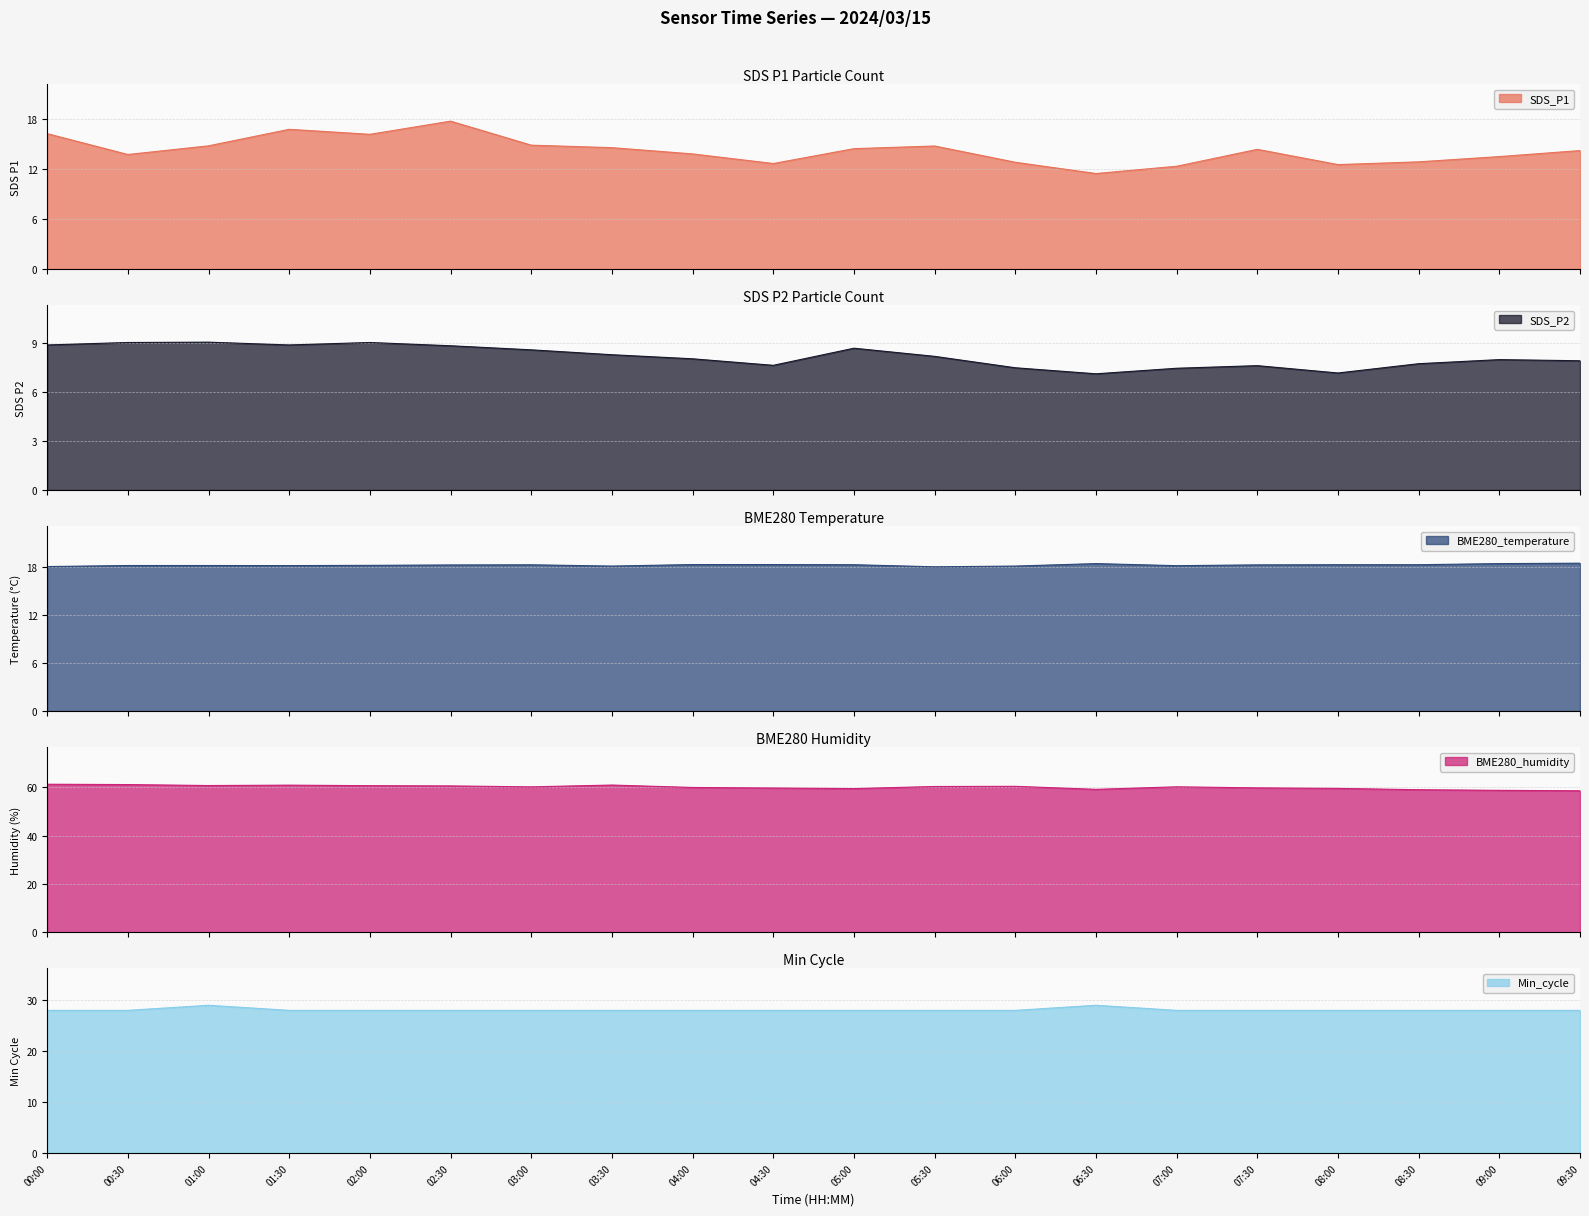

At which label is BME280_temperature closest to 18?

05:30